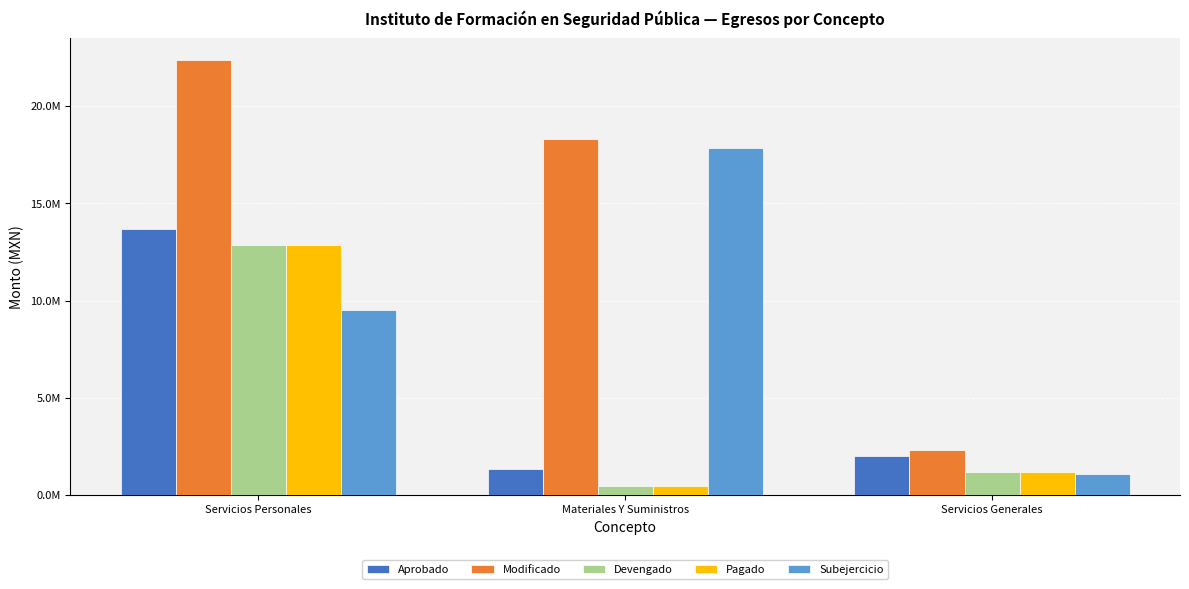

True or false: Subejercicio has a value of 1108123.1 at Servicios Generales.

True